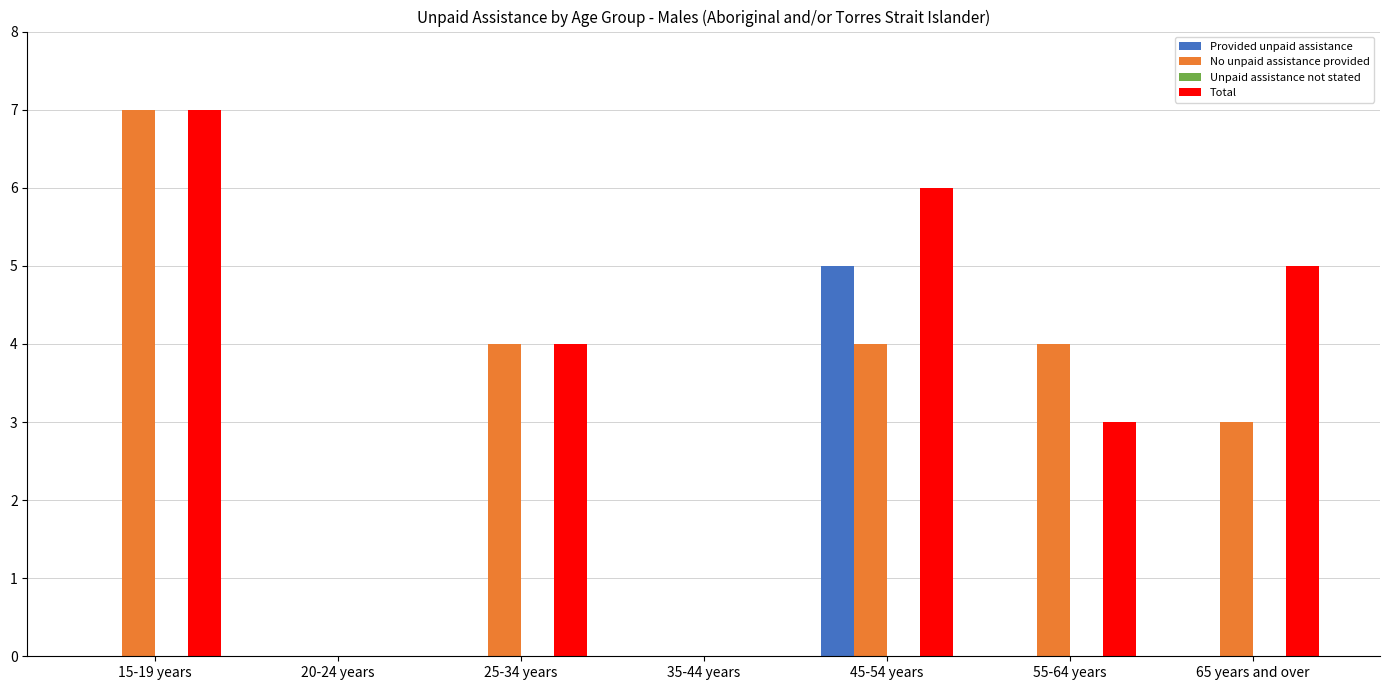

Between 15-19 years and 65 years and over, which series saw the biggest shift?

No unpaid assistance provided